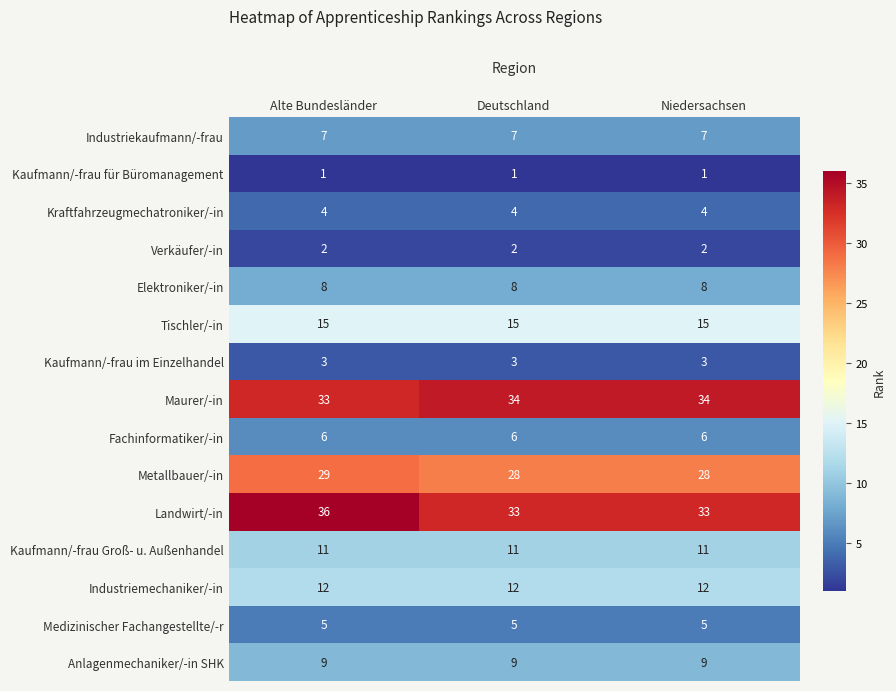

Count the number of categories in the chart.

3